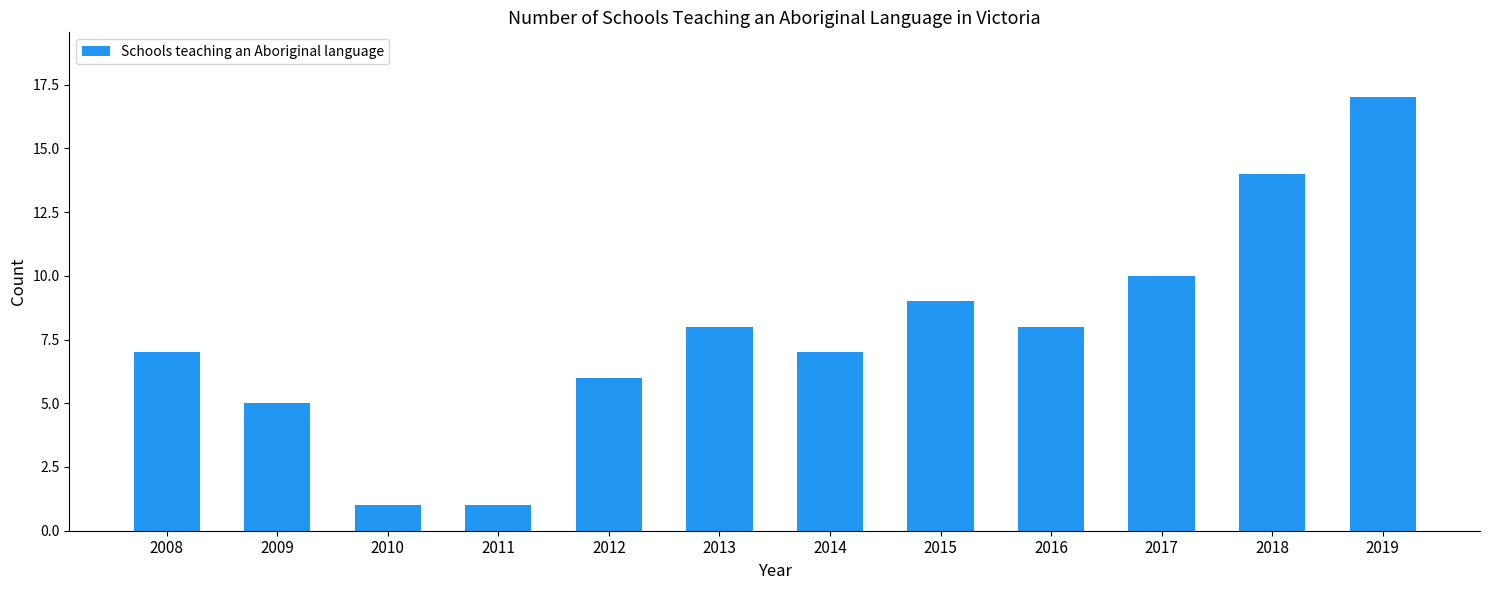

Which has a higher value, 2008 or 2011?

2008